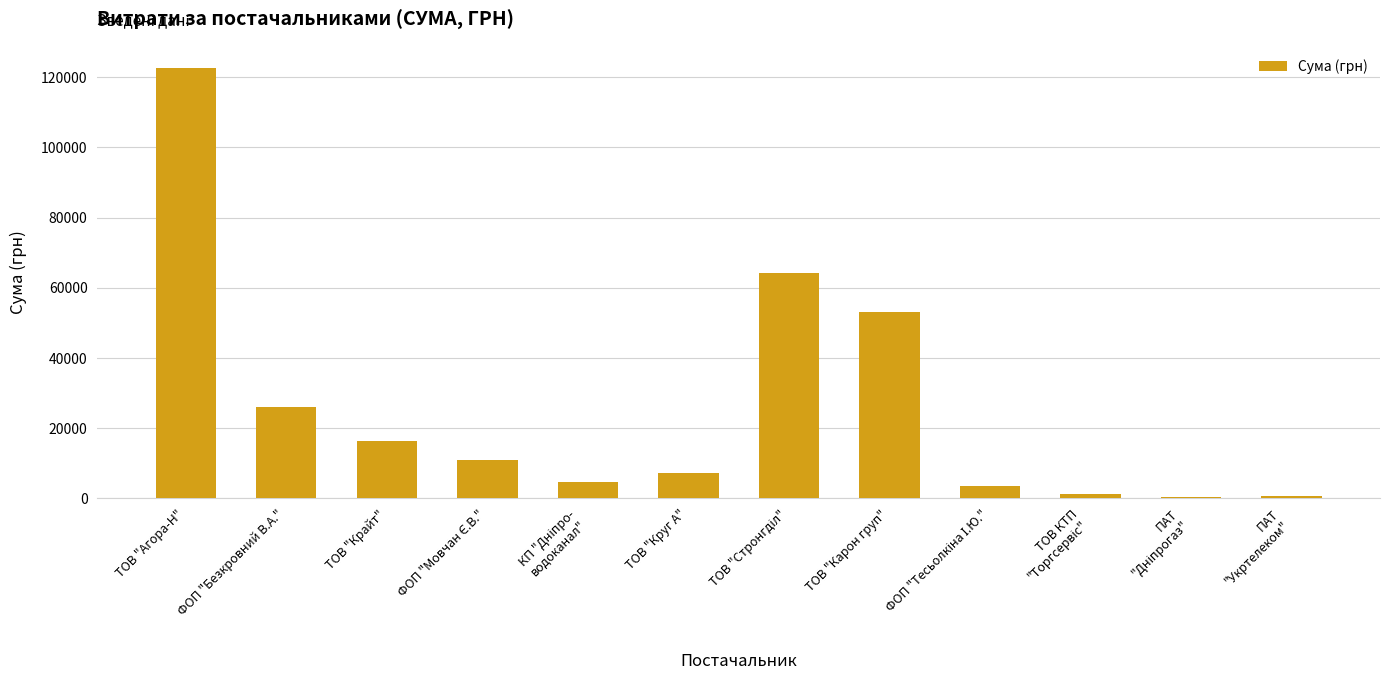

True or false: the data shows 25849.4 at ФОП "Безкровний В.А.".

True